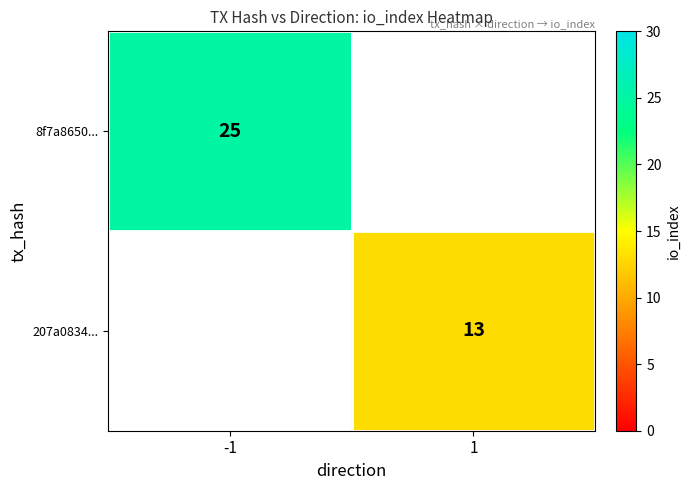

Is it true that 207a0834... equals 18 at 1?

False